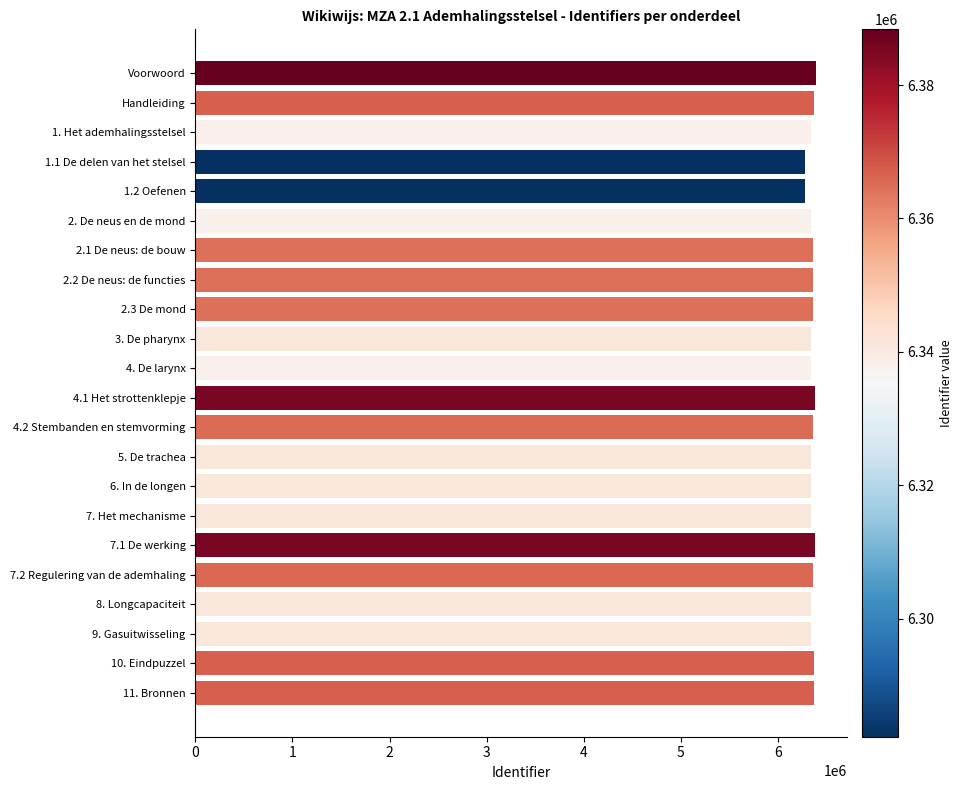

What is the label of the 8th bar from the bottom?

6. In de longen